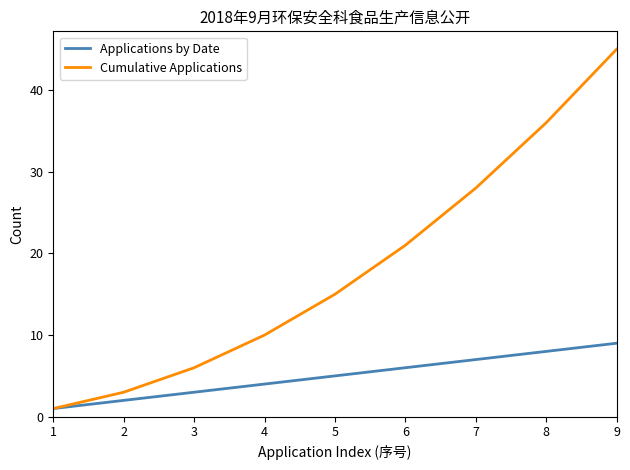

What is the maximum value for Applications by Date?

9